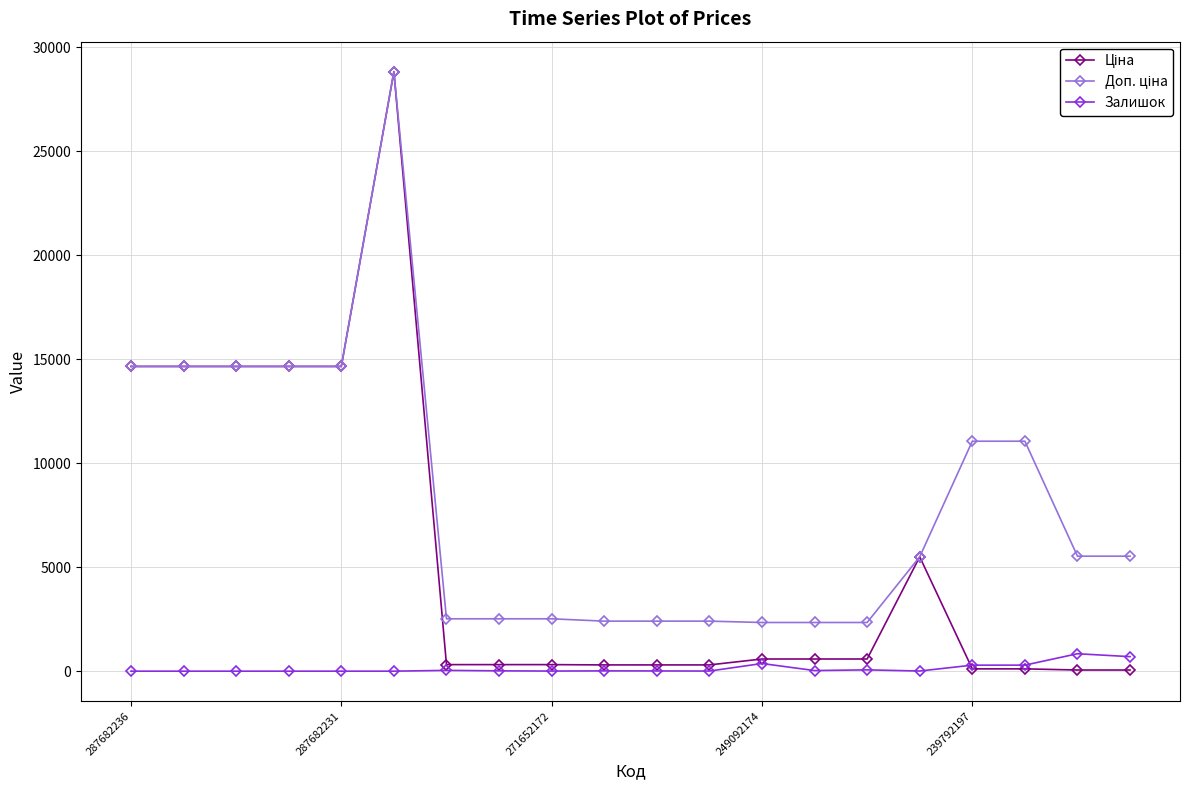

At how many categories does at least one series exceed 6263?

8